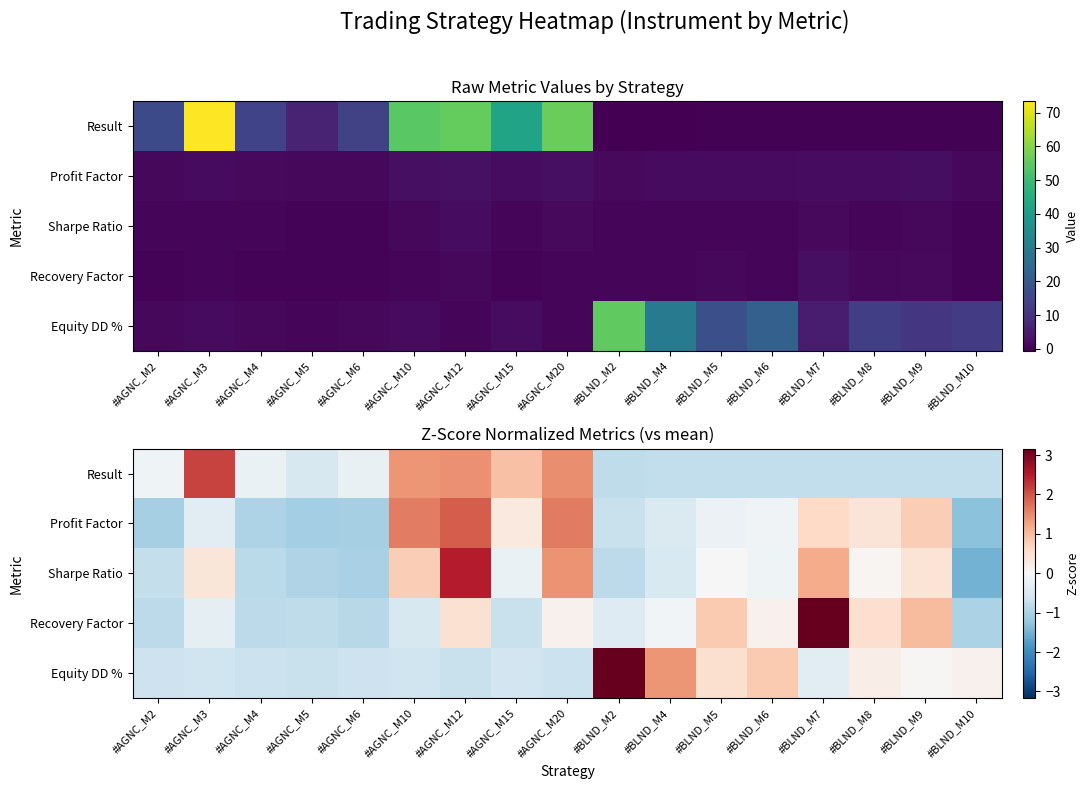

What is the difference between the maximum and second lowest values in the Sharpe Ratio series?

3.5